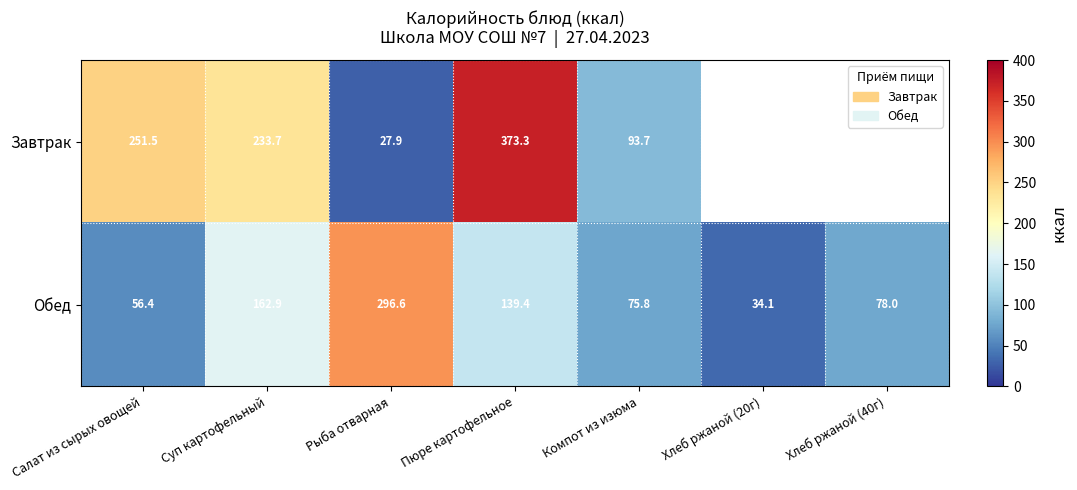

What is the total value across all series at Компот из изюма?

169.5